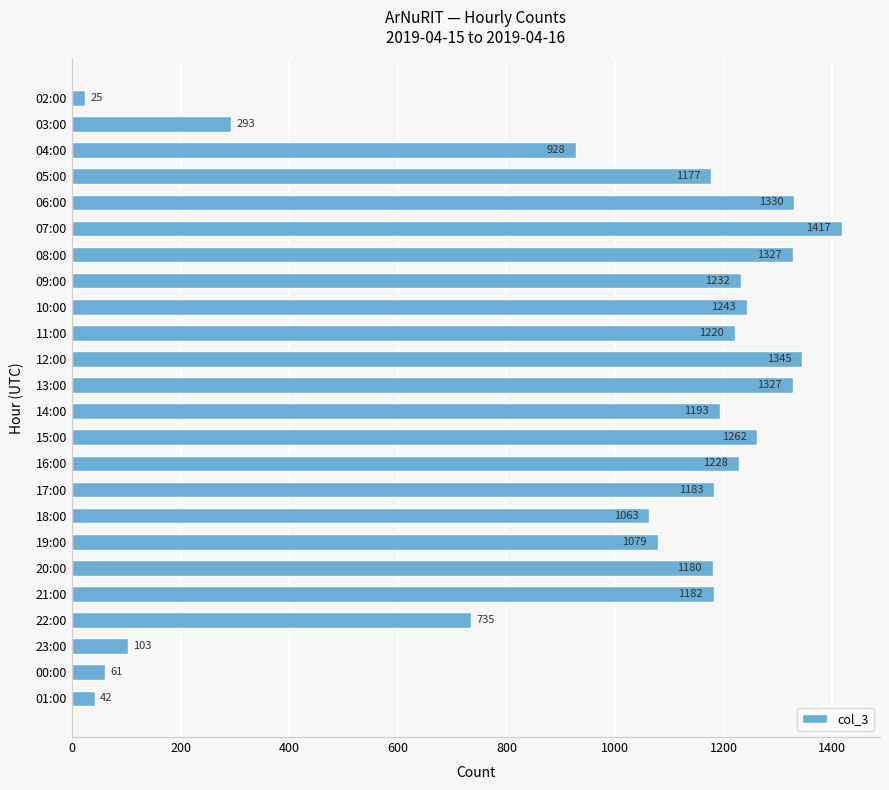

What is the sum of all values?

23175